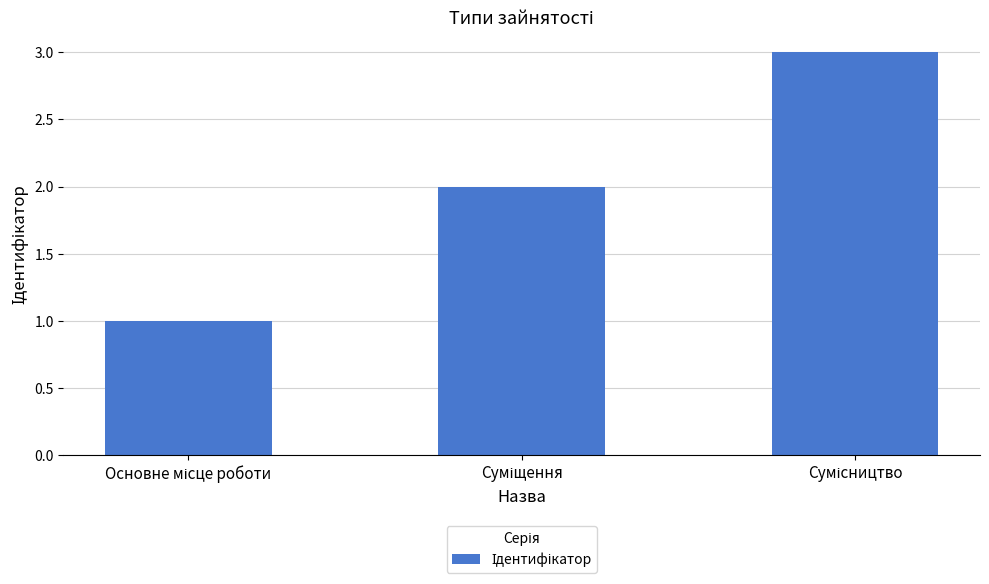

What is the maximum value shown in the chart?

3